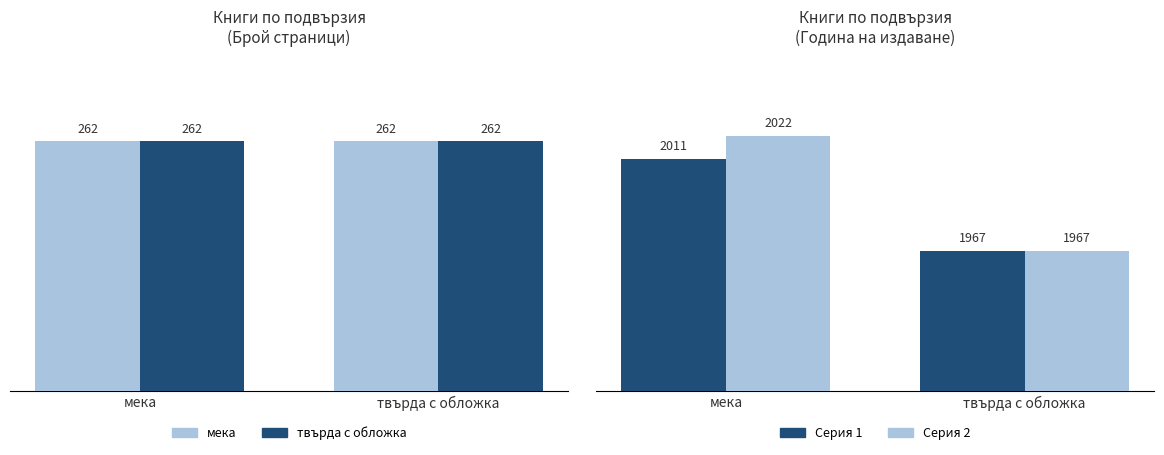

What position from the right is твърда с обложка?

1